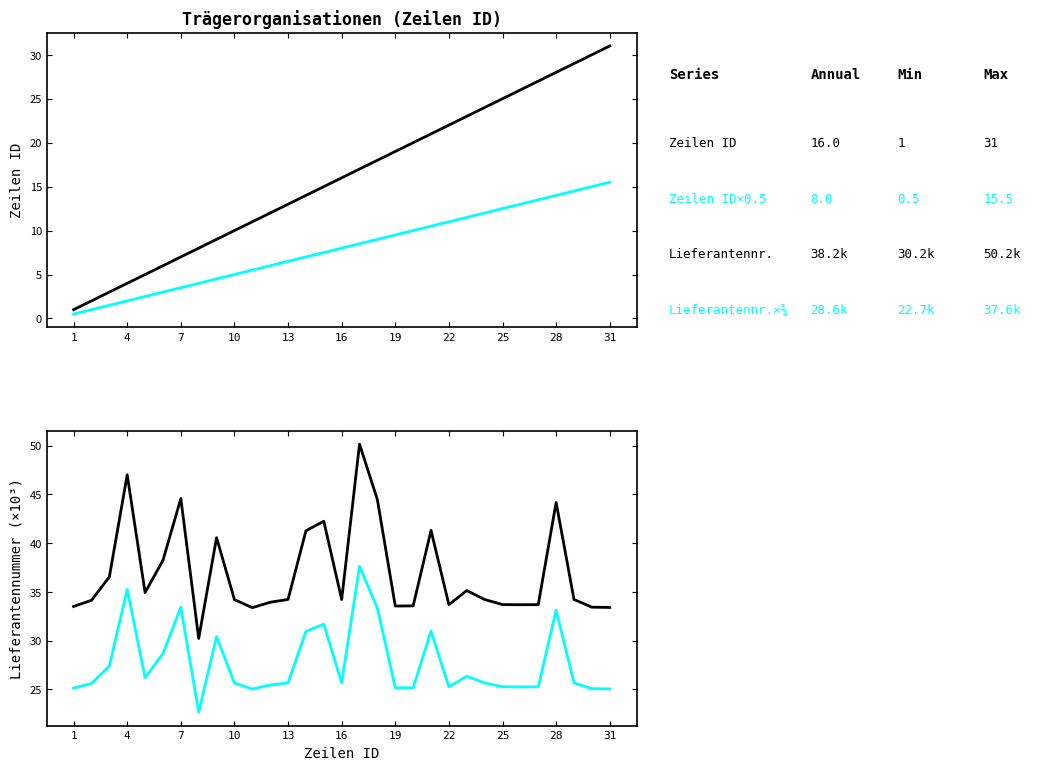

Which series has the largest range (max minus min)?

Zeilen ID